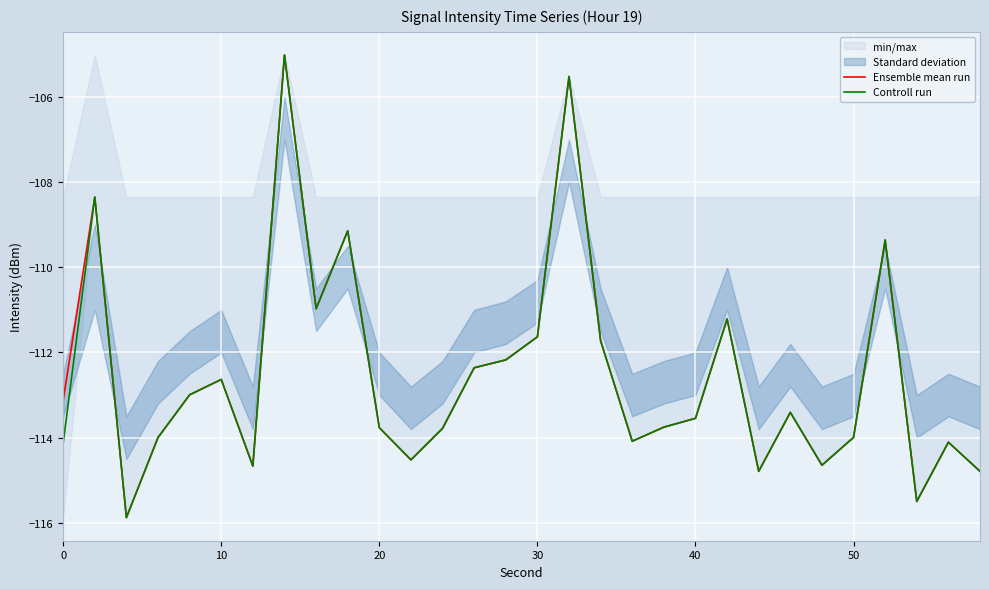

What is the minimum value for Controll run?

-115.9